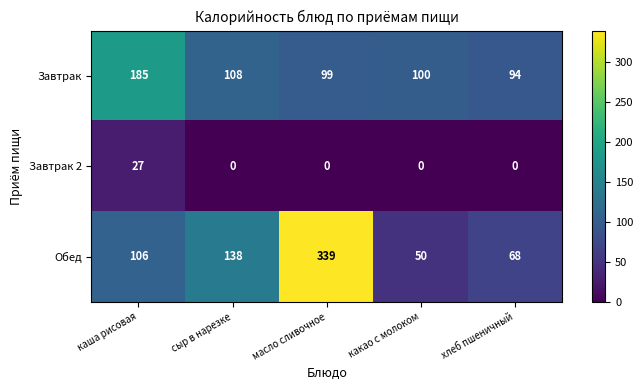

Rank the series by their maximum value, from lowest to highest.

Завтрак 2, Завтрак, Обед